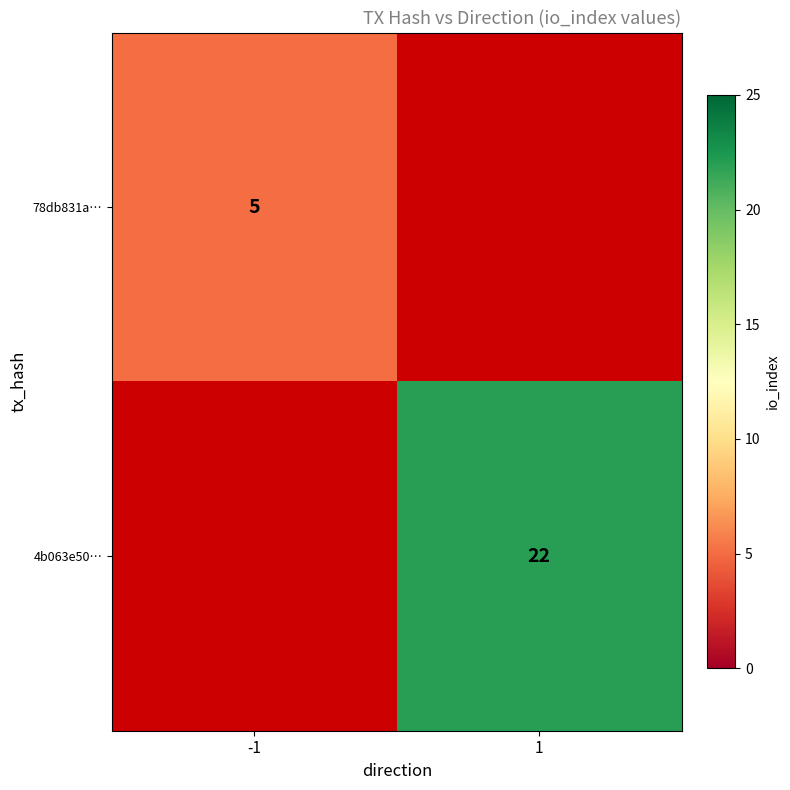

The 4b063e50… series shows 30 at 1. True or false?

False